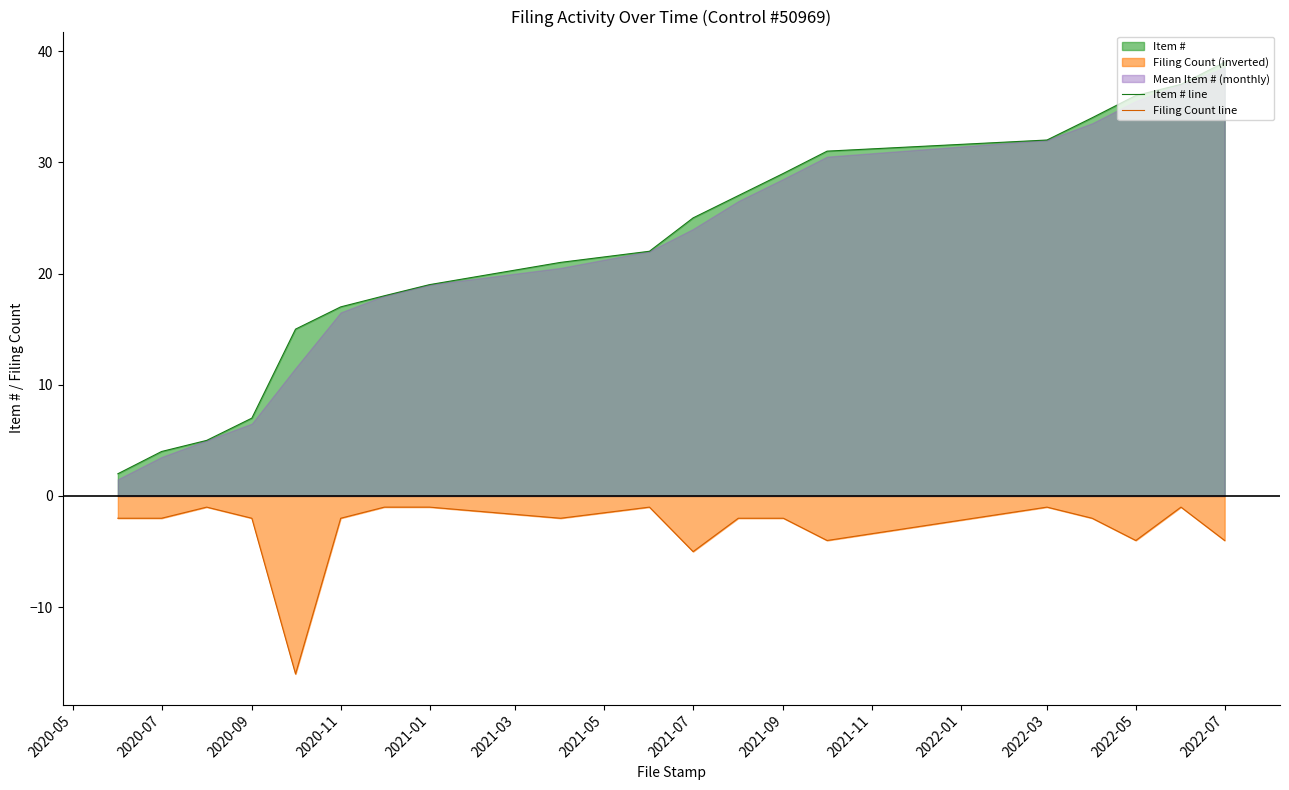

True or false: Item # line and Filing Count line intersect in this chart.

False